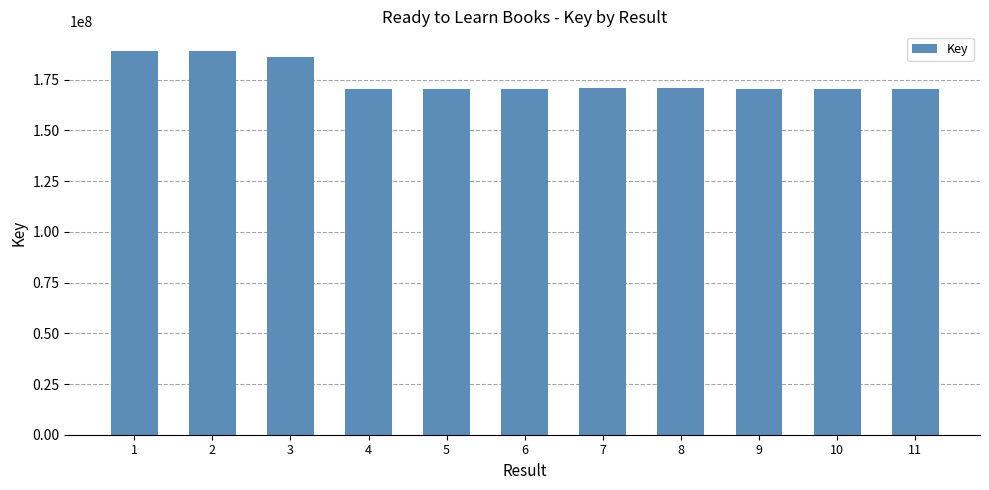

What is the maximum value shown in the chart?

189381202